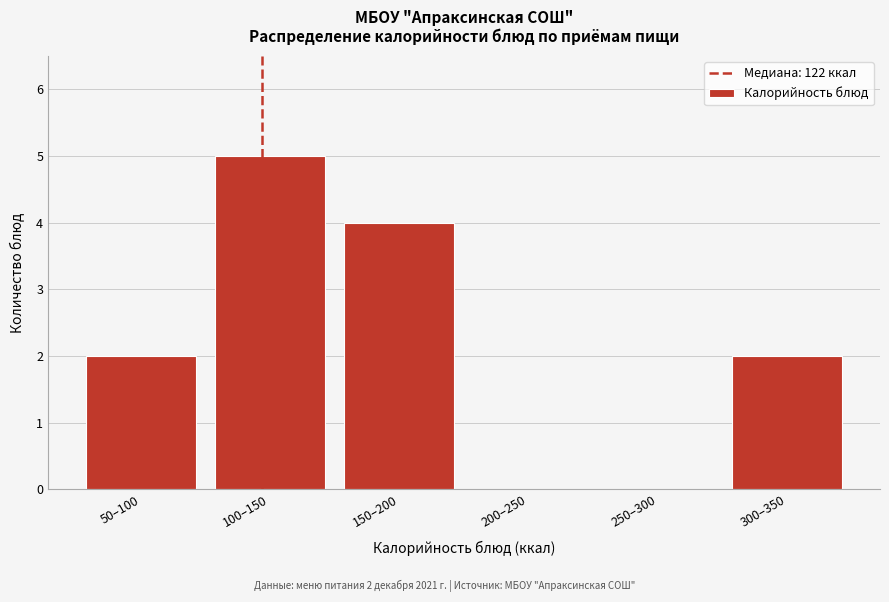

Reading left to right, extract all data points from this chart.

50–100=2	100–150=5	150–200=4	200–250=0	250–300=0	300–350=2